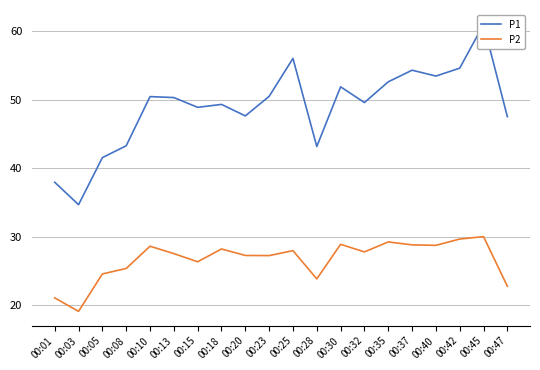

True or false: P1 has more than 1 points higher than both neighbors.

True